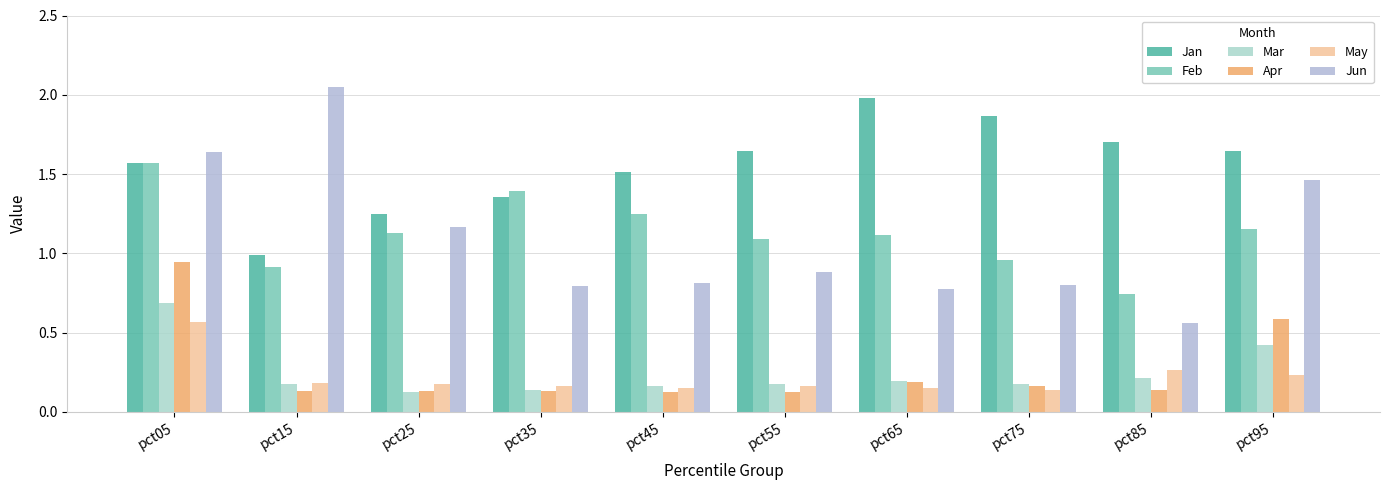

Reading left to right, extract all data points from this chart.

Jan: pct05=1.6	pct15=1.0	pct25=1.2	pct35=1.4	pct45=1.5	pct55=1.6	pct65=2.0	pct75=1.9	pct85=1.7	pct95=1.6
Feb: pct05=1.6	pct15=0.9	pct25=1.1	pct35=1.4	pct45=1.2	pct55=1.1	pct65=1.1	pct75=1.0	pct85=0.7	pct95=1.2
Mar: pct05=0.7	pct15=0.2	pct25=0.1	pct35=0.1	pct45=0.2	pct55=0.2	pct65=0.2	pct75=0.2	pct85=0.2	pct95=0.4
Apr: pct05=0.9	pct15=0.1	pct25=0.1	pct35=0.1	pct45=0.1	pct55=0.1	pct65=0.2	pct75=0.2	pct85=0.1	pct95=0.6
May: pct05=0.6	pct15=0.2	pct25=0.2	pct35=0.2	pct45=0.2	pct55=0.2	pct65=0.2	pct75=0.1	pct85=0.3	pct95=0.2
Jun: pct05=1.6	pct15=2.0	pct25=1.2	pct35=0.8	pct45=0.8	pct55=0.9	pct65=0.8	pct75=0.8	pct85=0.6	pct95=1.5